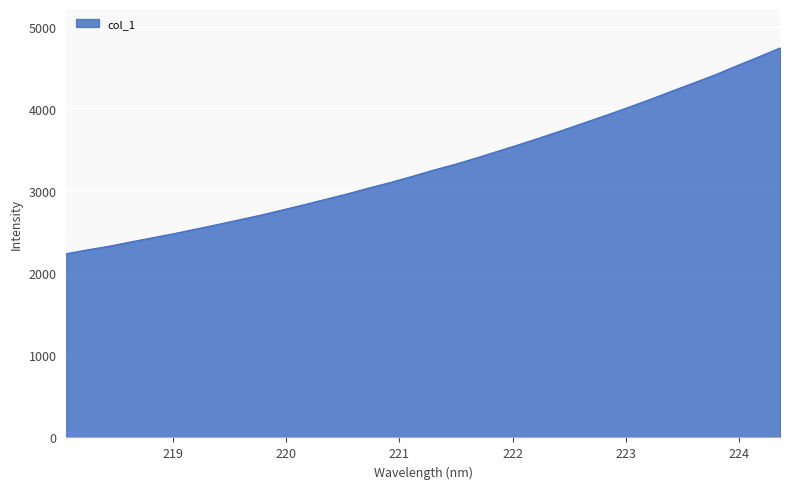

What is the maximum value shown in the chart?

4740.1